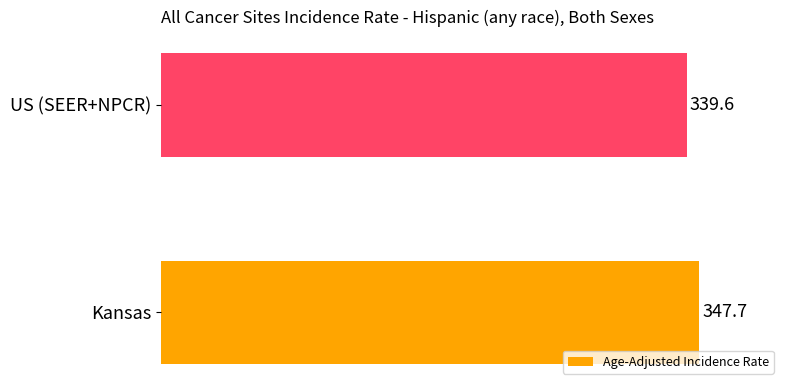

True or false: the data shows 339.6 at US (SEER+NPCR).

True